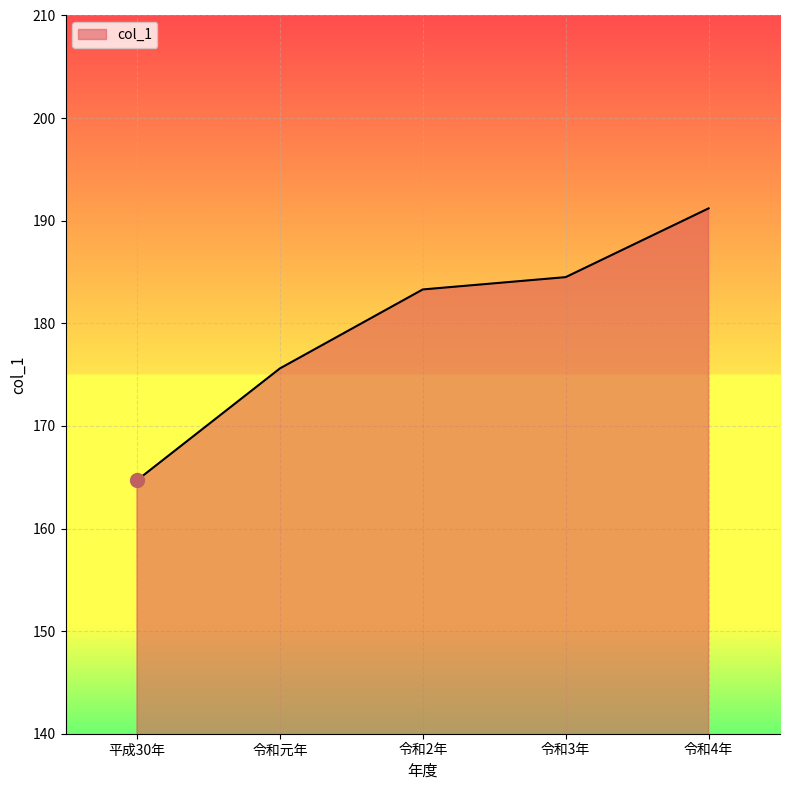

What is the difference between the maximum and minimum values?

26.5